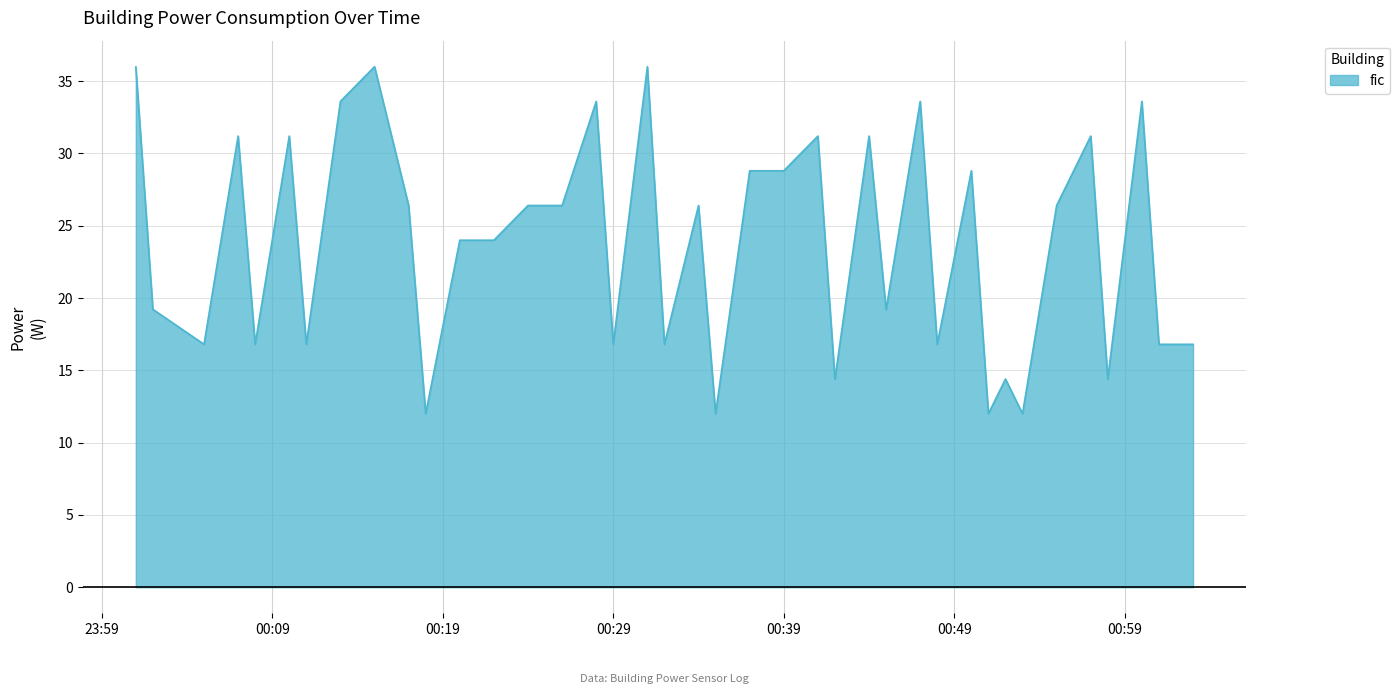

What is the difference between the maximum and second lowest values?

24.0